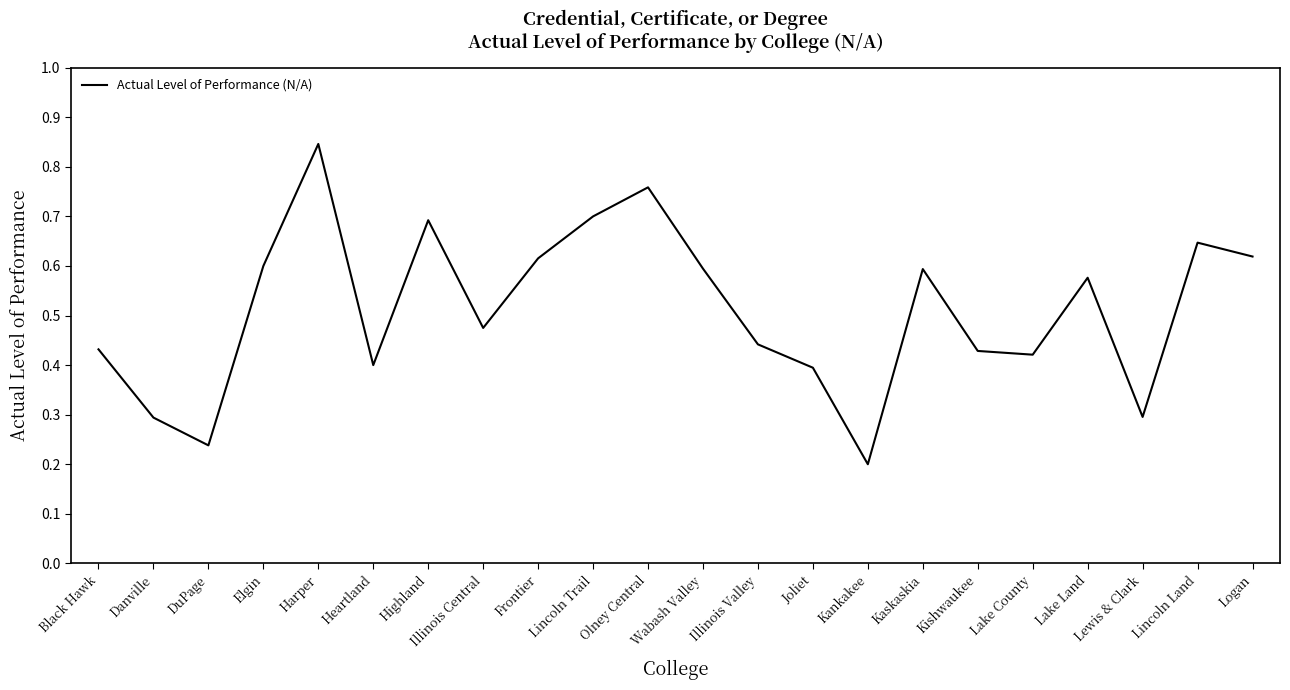

What is the sum of the values at Danville and Logan?

0.9